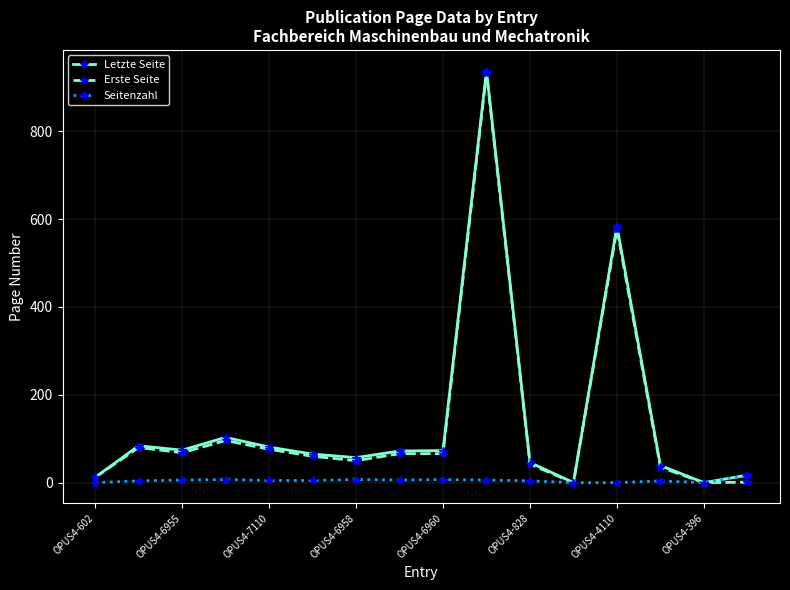

How many lines are shown in the chart?

3